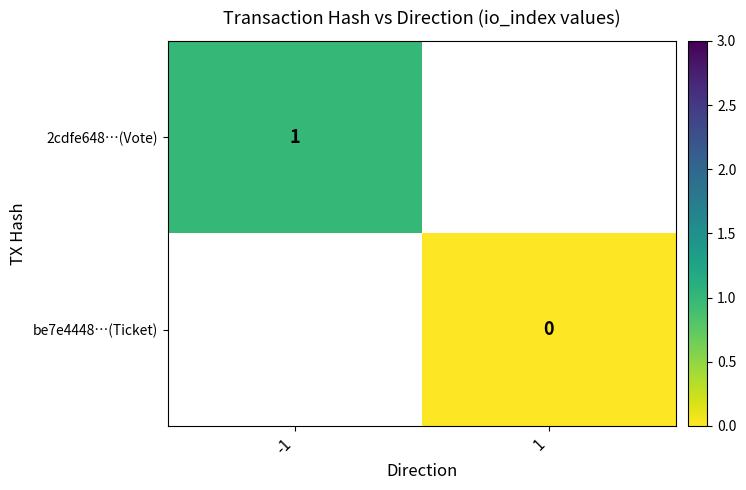

How many categories are shown in the chart?

2